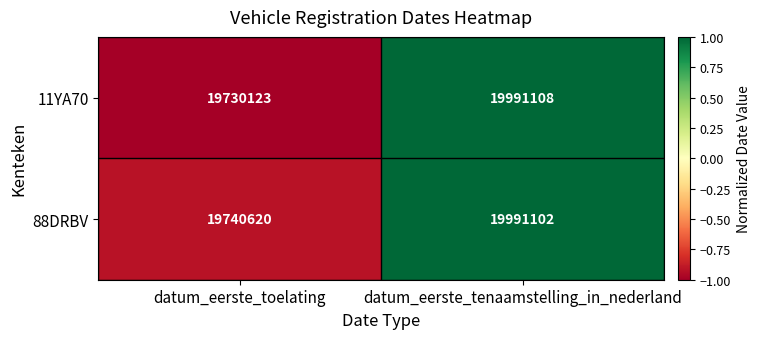

Rank the series by their average value, from lowest to highest.

11YA70, 88DRBV